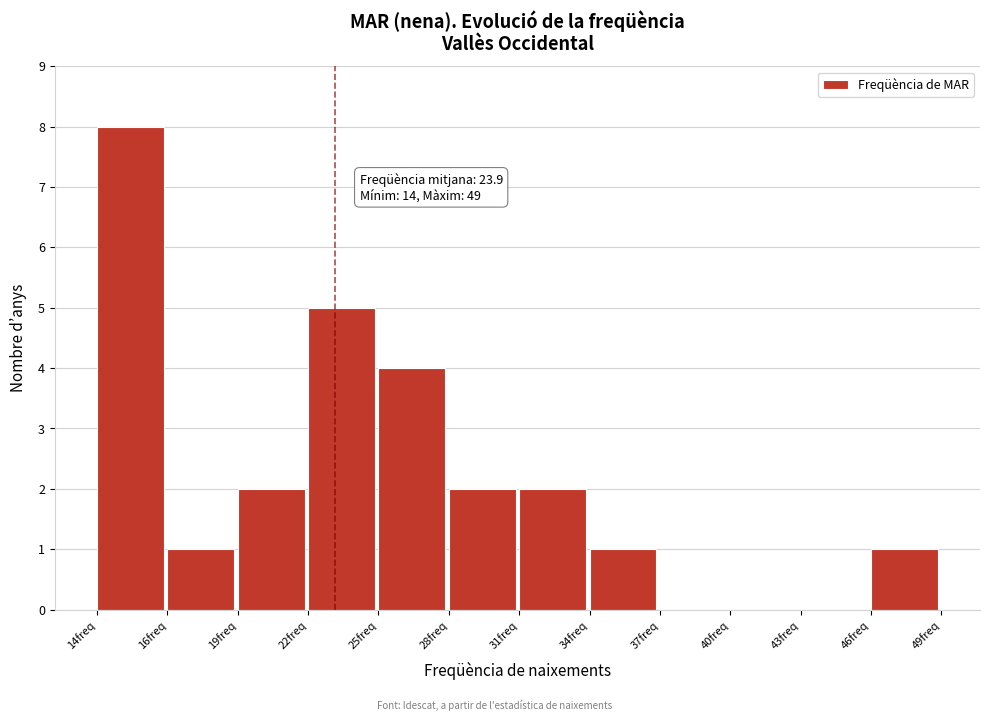

Reading left to right, extract all data points from this chart.

14freq=8	16freq=1	19freq=2	22freq=5	25freq=4	28freq=2	31freq=2	34freq=1	37freq=0	40freq=0	43freq=0	46freq=1